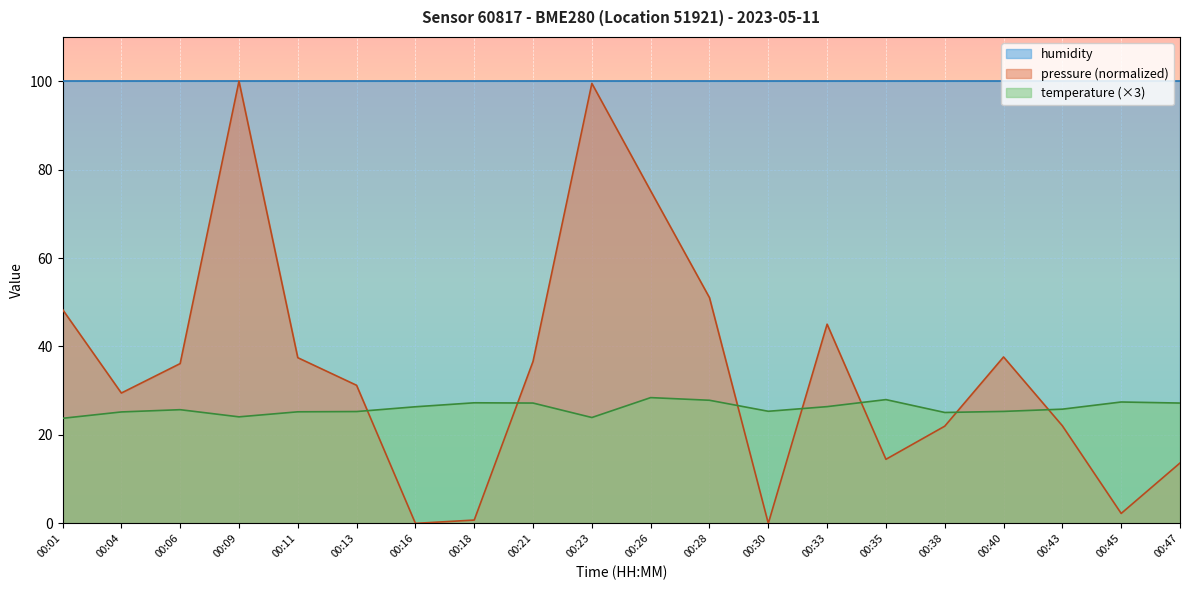

After their last crossing, which series has the higher values: temperature or pressure_norm?

temperature